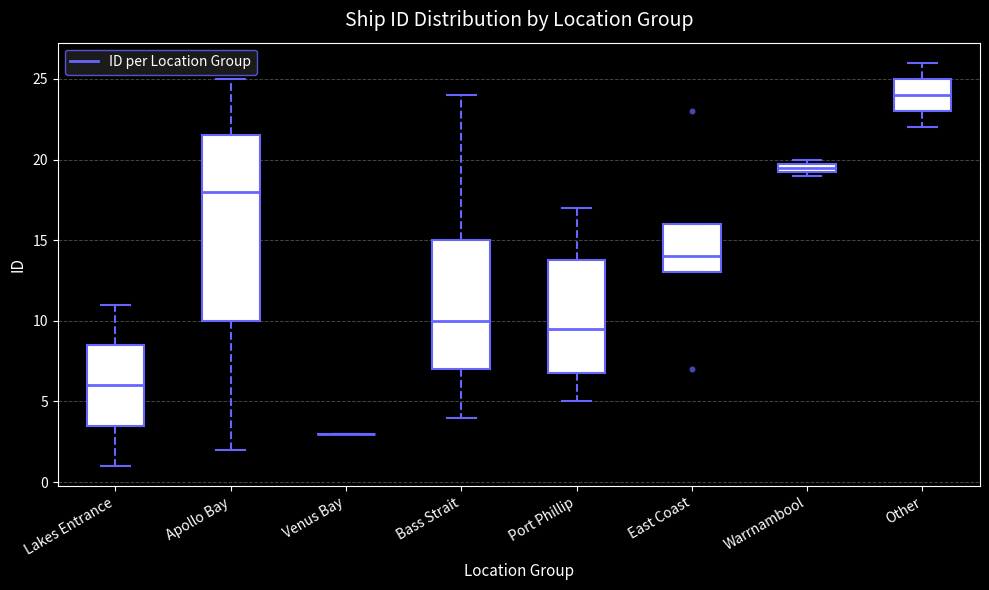

Where does the upper whisker of the box for Port Phillip end on the y-axis? The values are not printed on the chart, so give them approximately, as read against the axis.

17.0